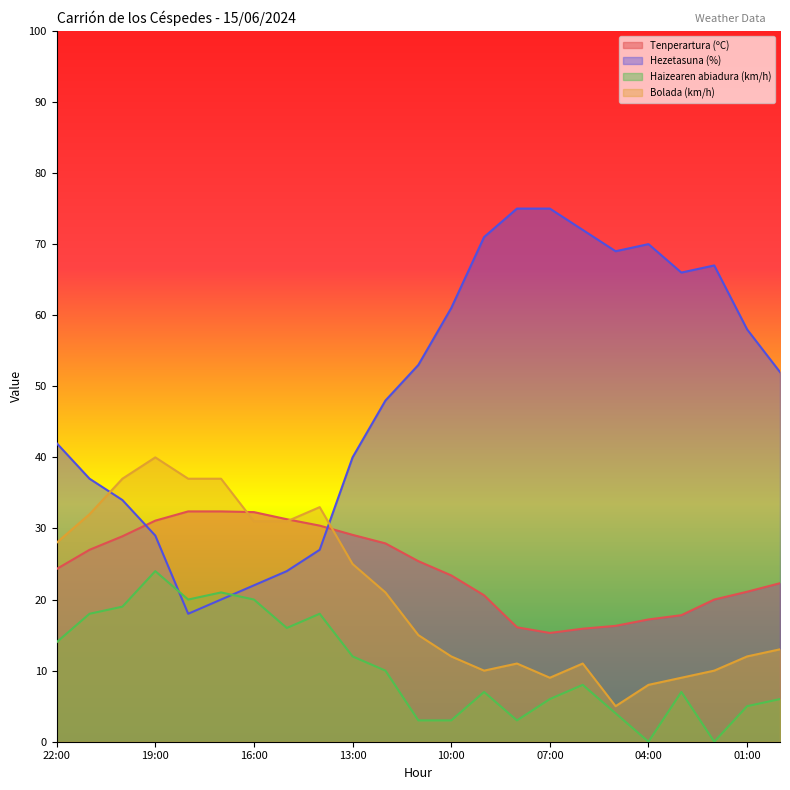

What is the highest value of the Bolada (km/h) series?

40.0